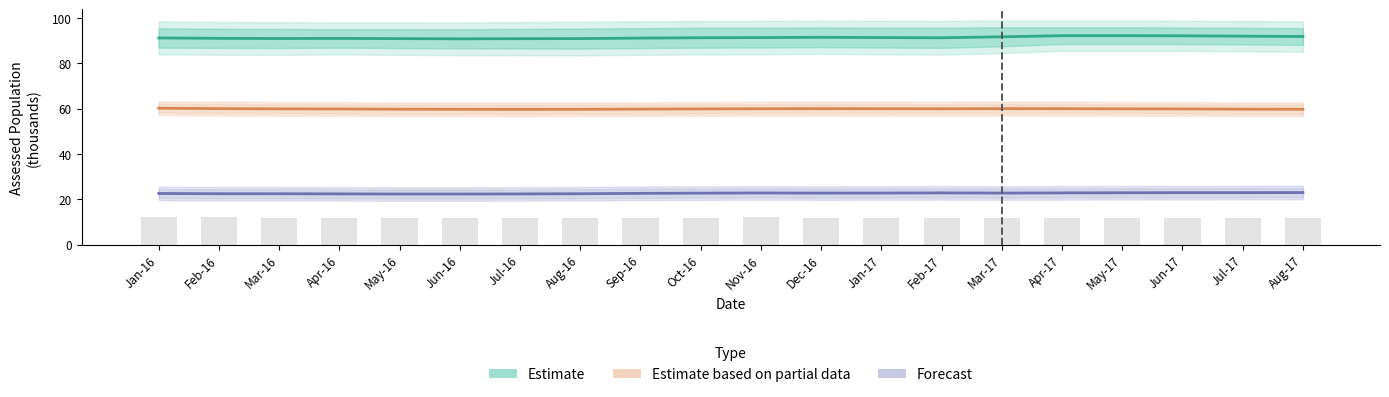

List the series in order of their overall mean, lowest first.

Forecast, Estimate based on partial data, Estimate